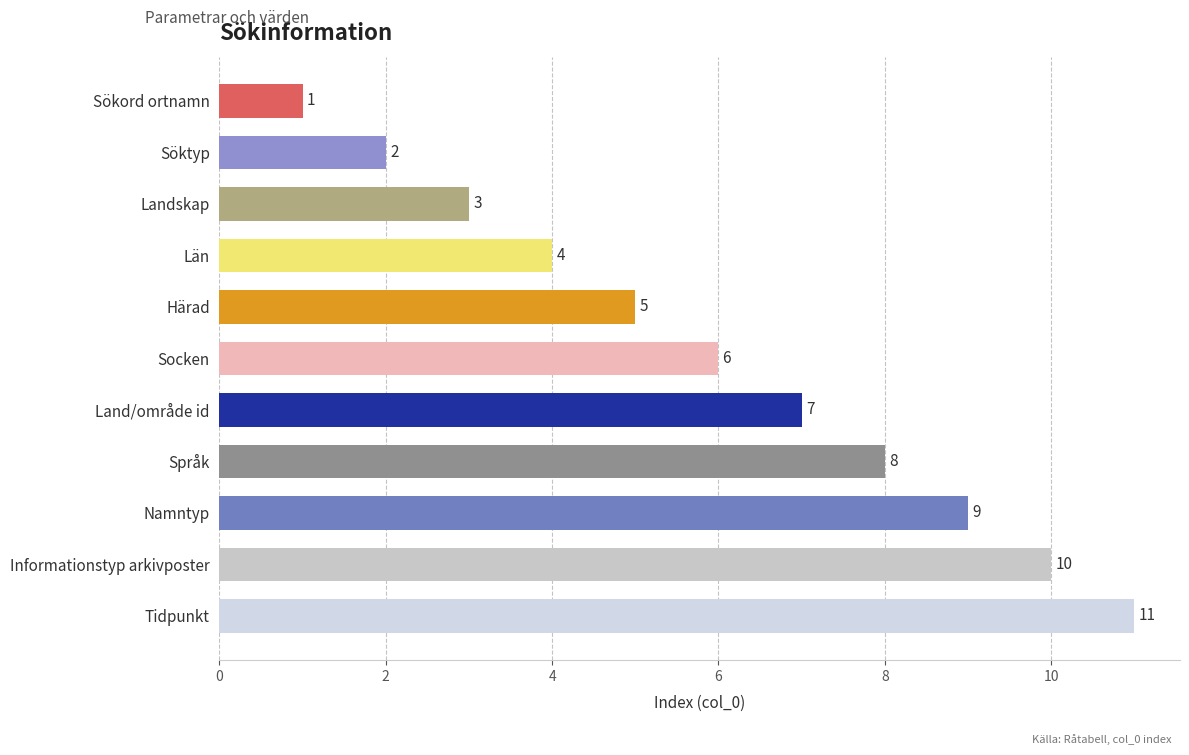

Count the values in the range 3 to 9.

7